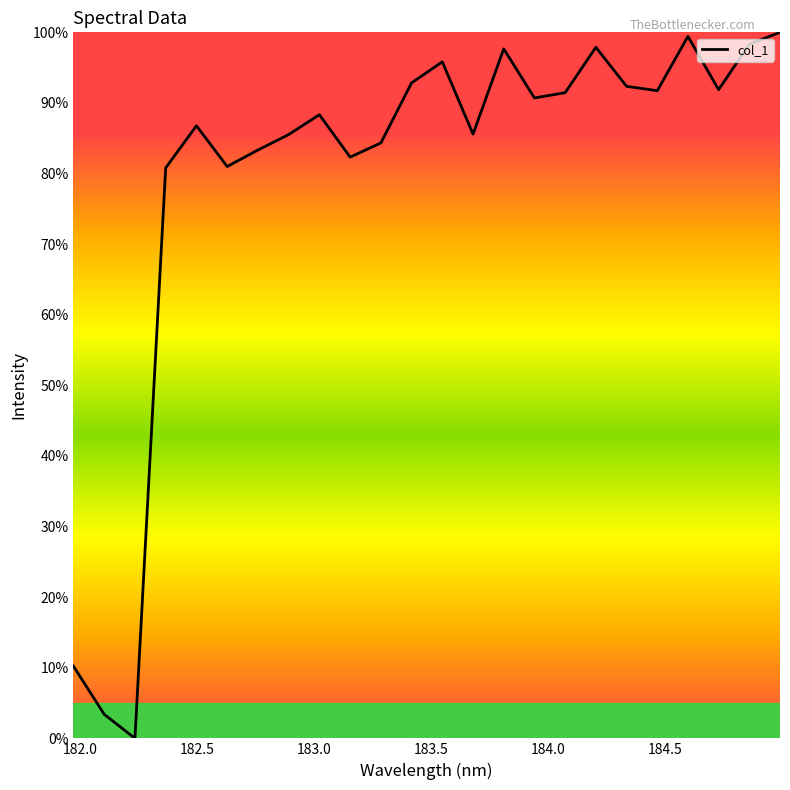

What is the difference between the maximum and minimum values?

100.0